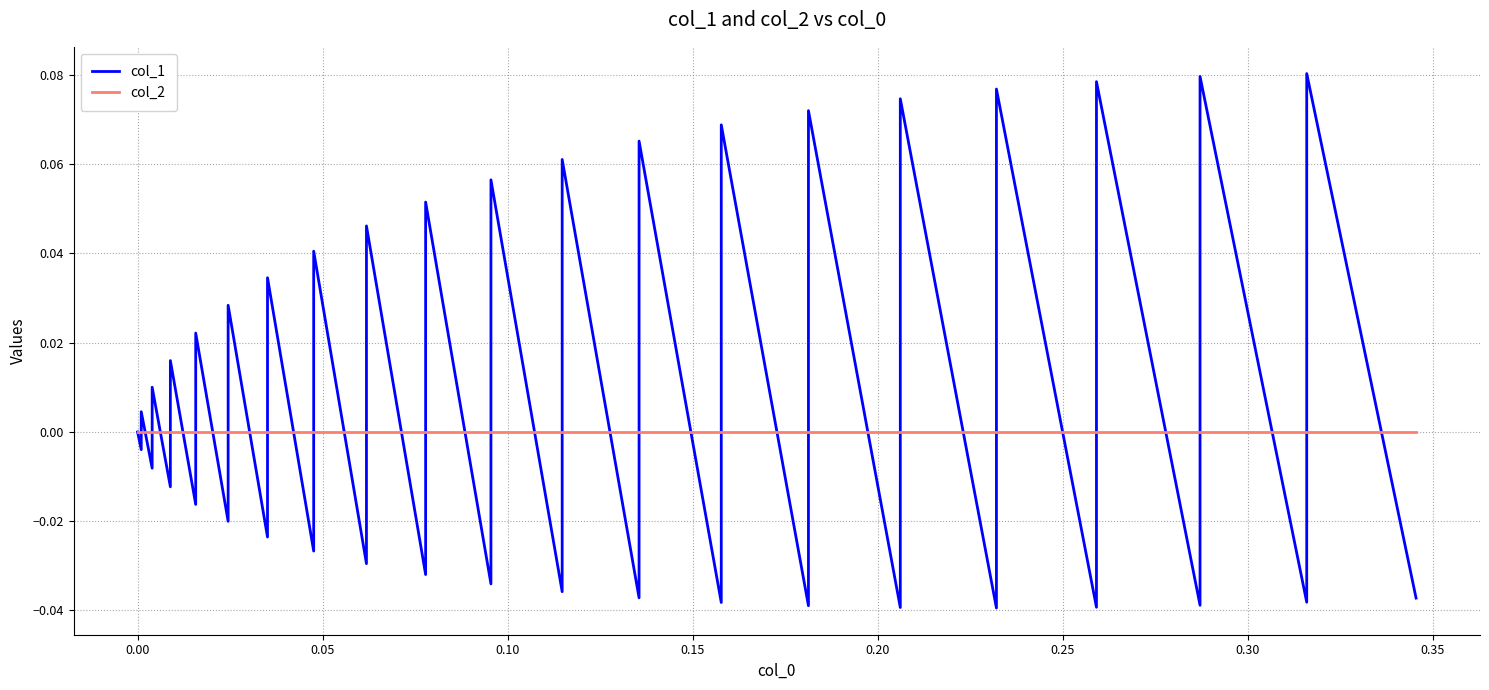

How many interior local peaks does the col_1 series have?

19